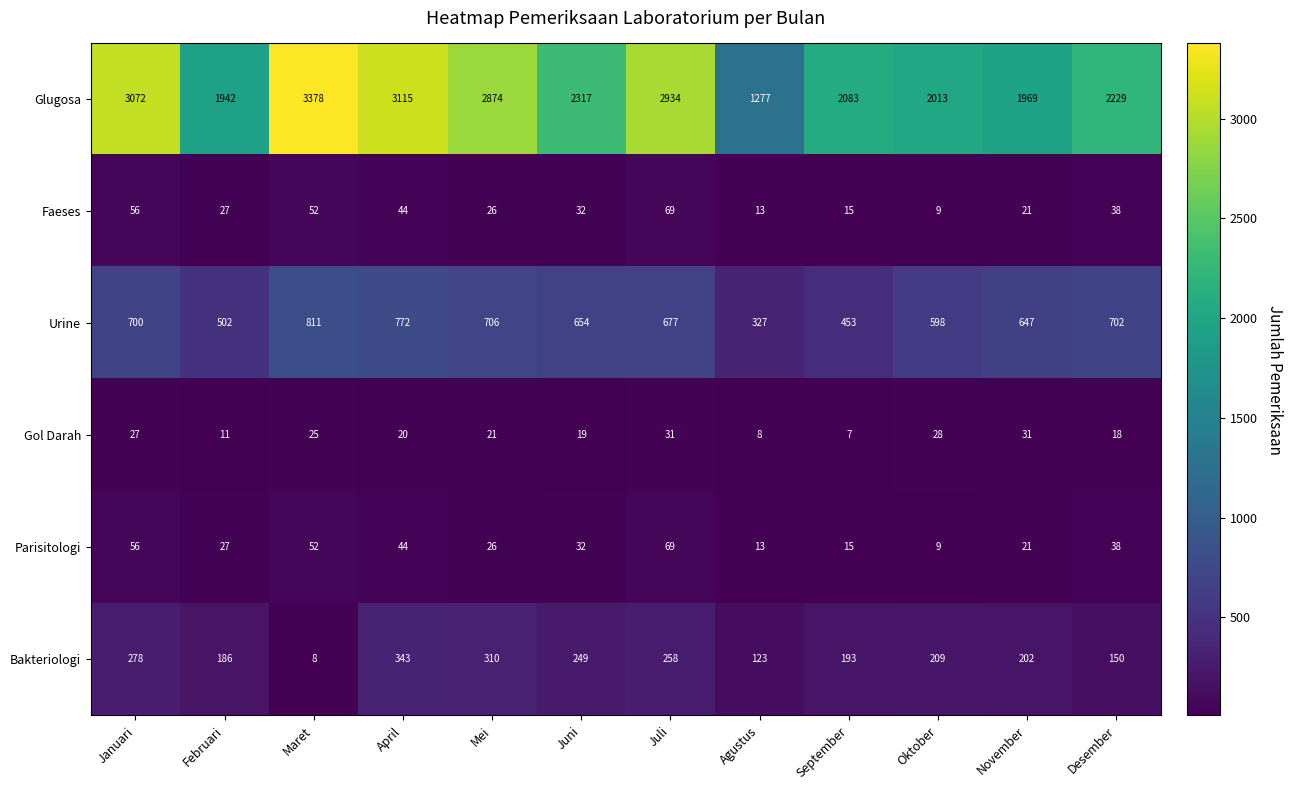

Between Februari and Maret, which series saw the biggest shift?

Glugosa